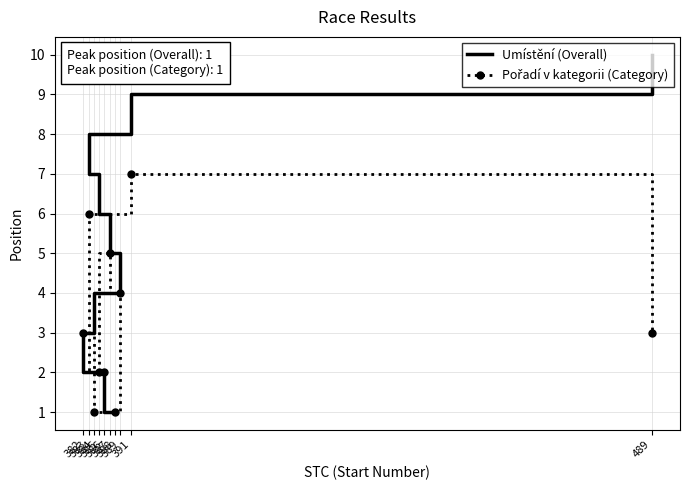

Which series has the widest spread of values?

Umístění (Overall)